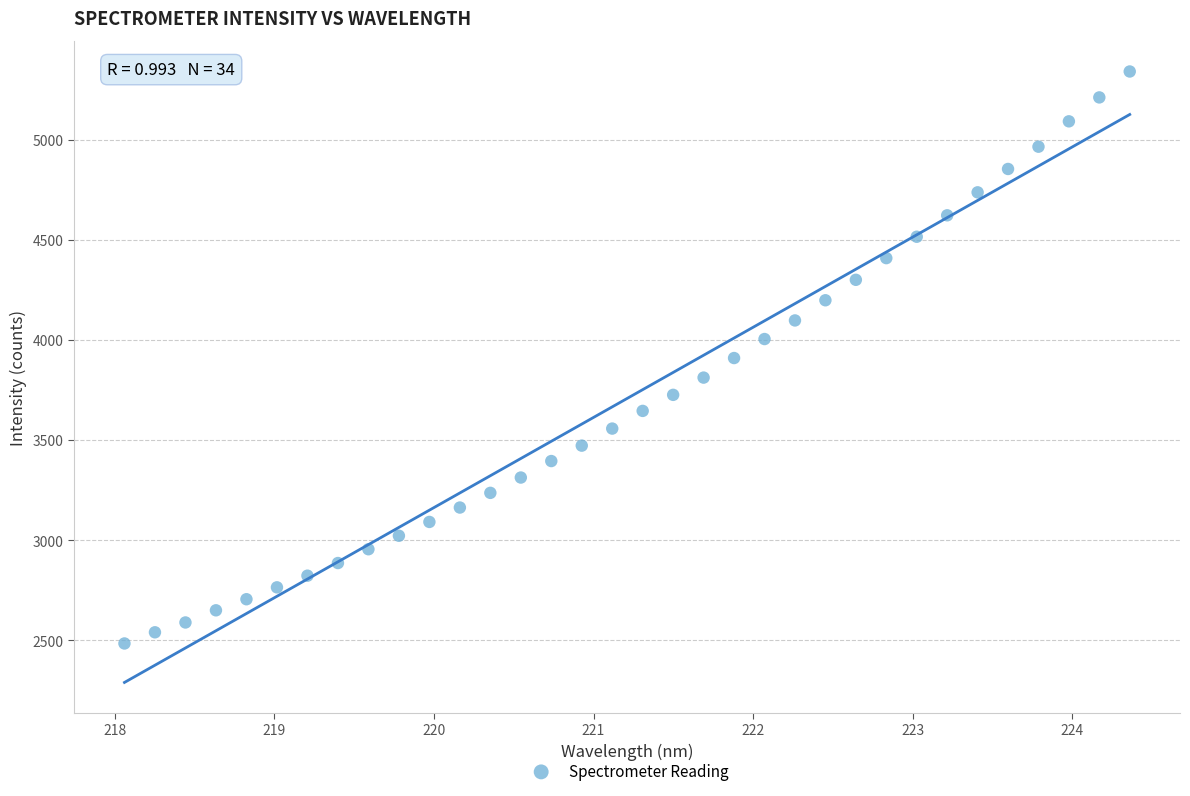

What is the range of Y values (max minus min)?

2856.2